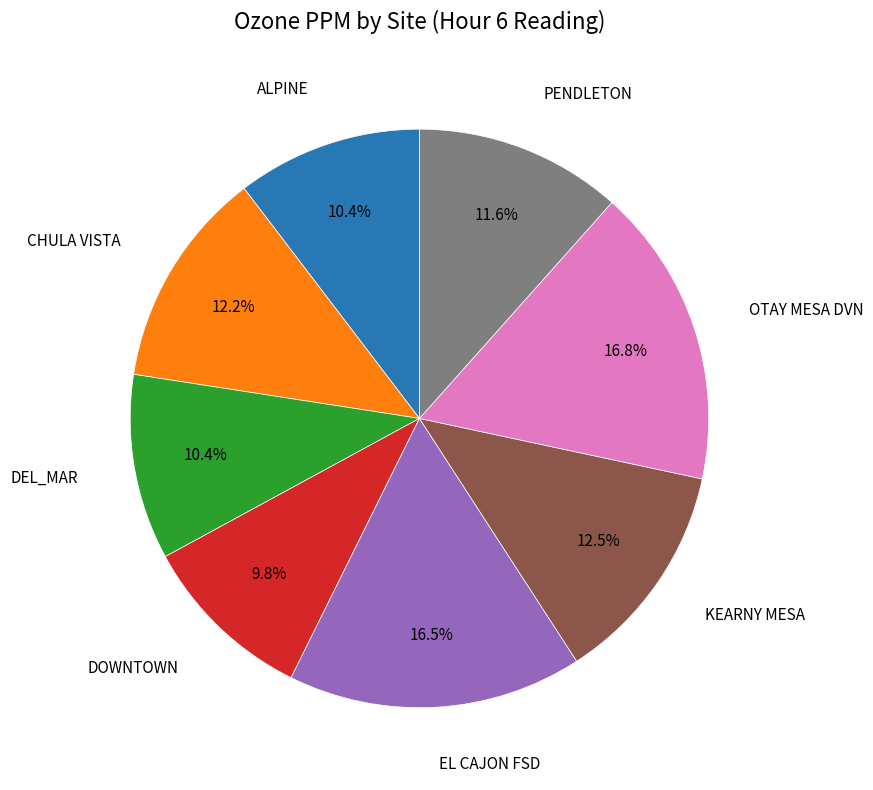

Does PENDLETON represent more than half of the total?

No